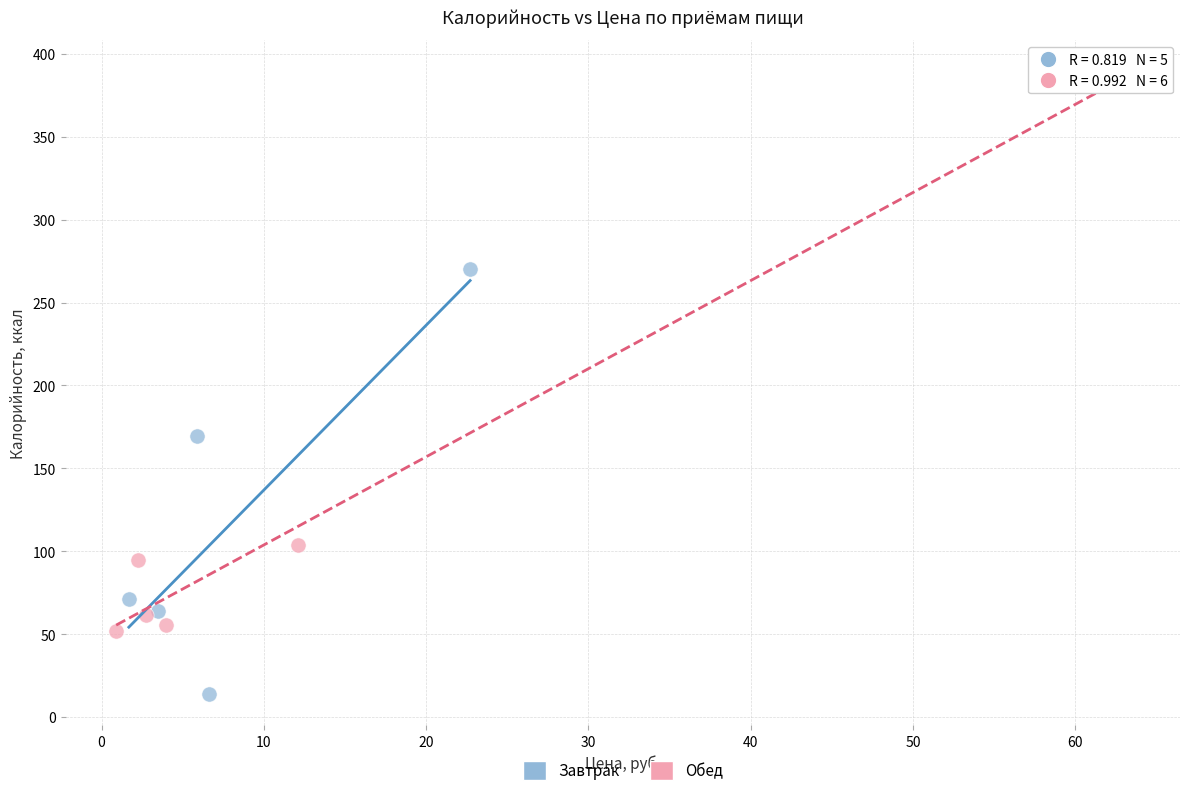

Which series reaches the maximum Y coordinate?

Обед